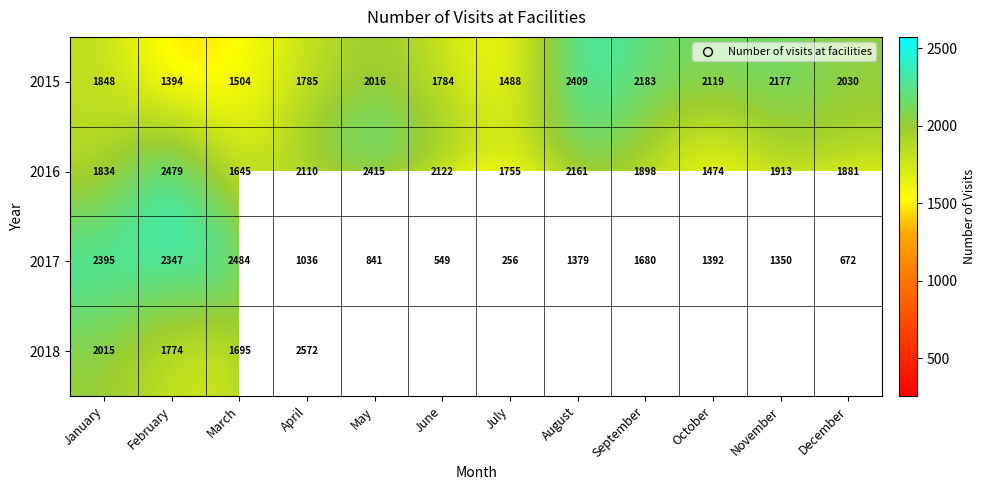

What is the total value across all series at January?

8092